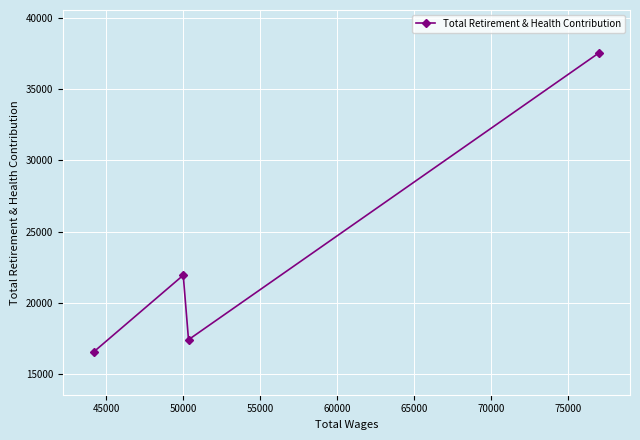

What is the difference between the maximum and second lowest values?

20156